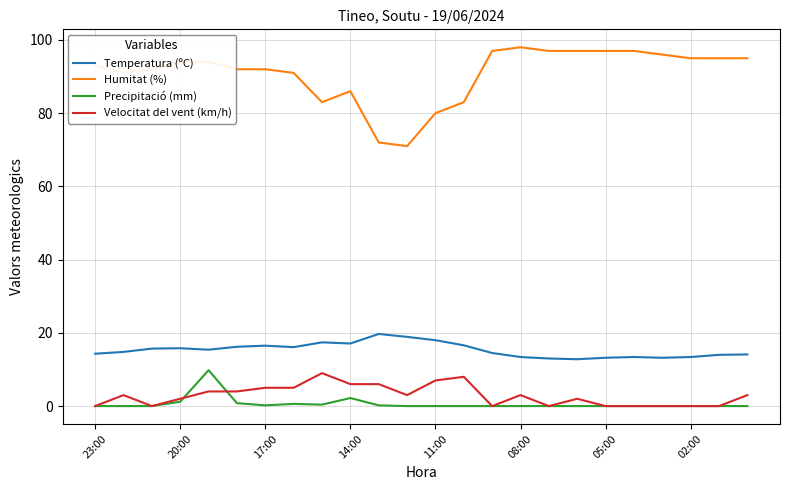

Which series has the largest range (max minus min)?

Humitat (%)